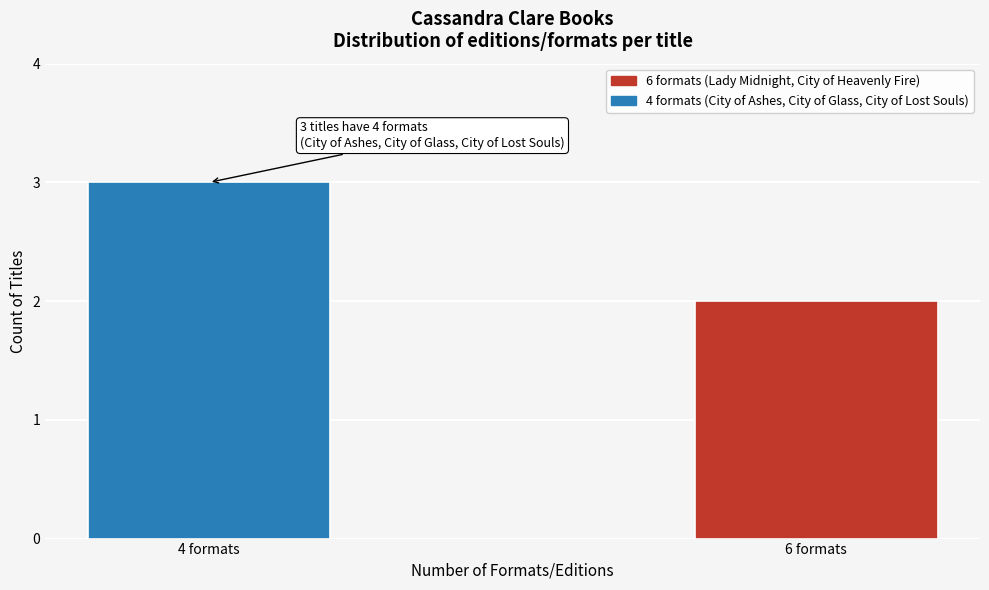

Reading left to right, transcribe all the data shown in this chart.

3	2